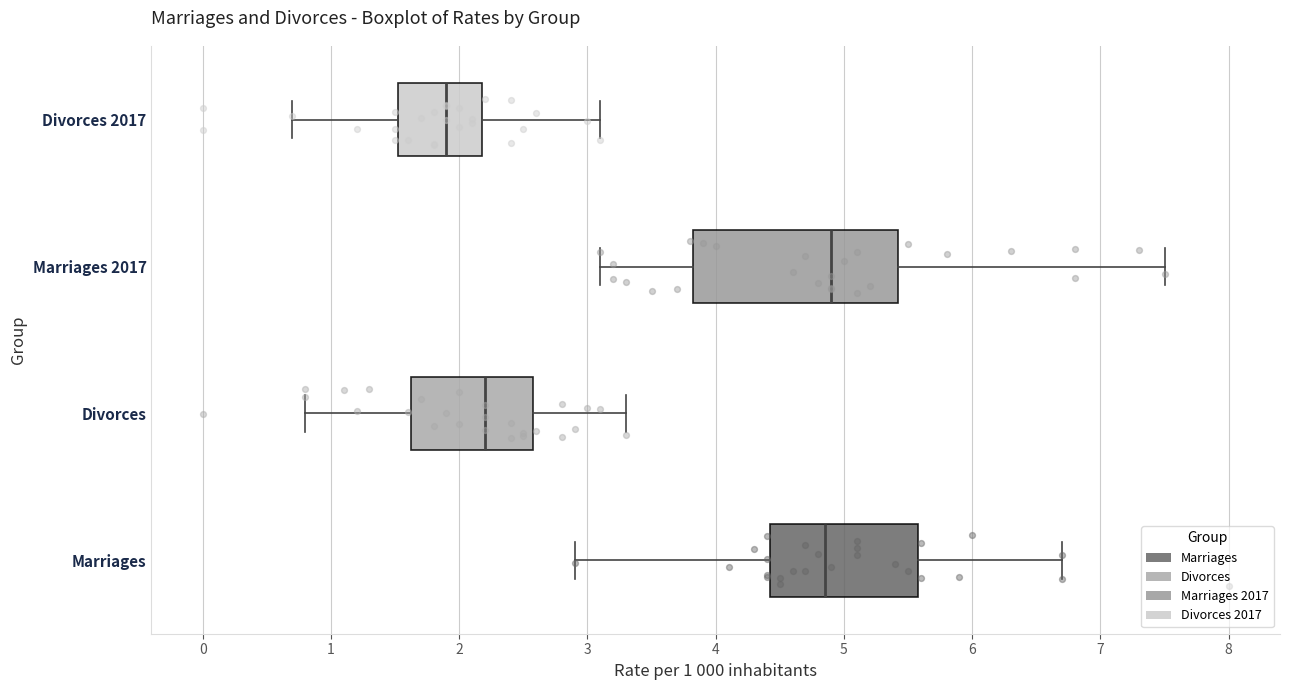

Where does the left whisker of the box for Divorces 2017 end on the x-axis? The values are not printed on the chart, so give them approximately, as read against the axis.

0.7